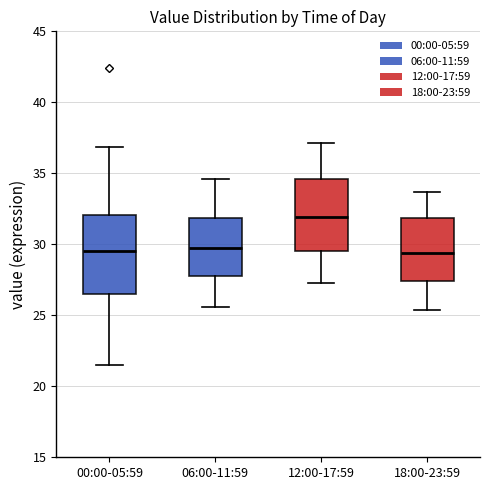

Reading left to right, transcribe this box plot: for each box, give where its median line is, the range the box spans, and where its two whiskers end, as read against the y-axis. The values are not printed on the chart, so give them approximately, as read against the axis.

00:00-05:59: median 29.5, box 26.5 to 32.0, whiskers 21.5 to 37.0
06:00-11:59: median 30.0, box 28.0 to 32.0, whiskers 25.5 to 34.5
12:00-17:59: median 32.0, box 29.5 to 34.5, whiskers 27.5 to 37.0
18:00-23:59: median 29.5, box 27.5 to 32.0, whiskers 25.5 to 33.5